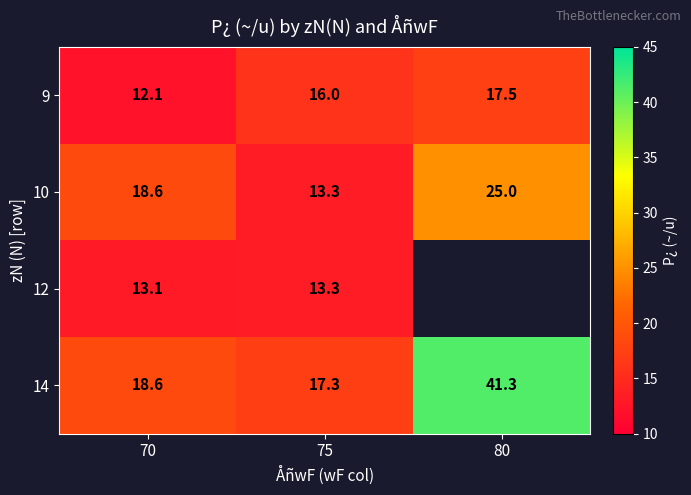

Is it true that 12 equals 8.7 at 70?

False